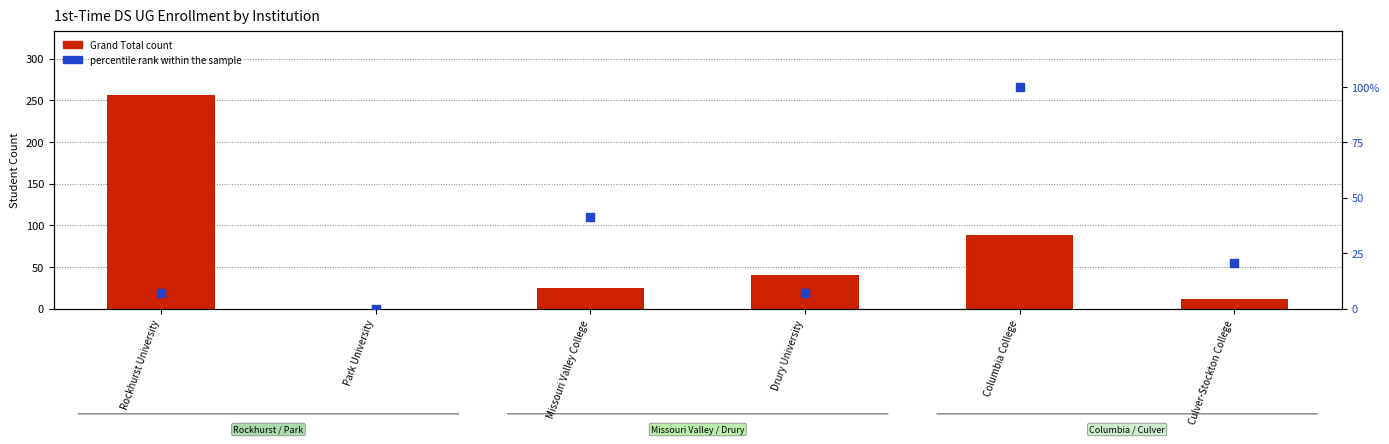

What is the total value across all series at Rockhurst University?

262.9